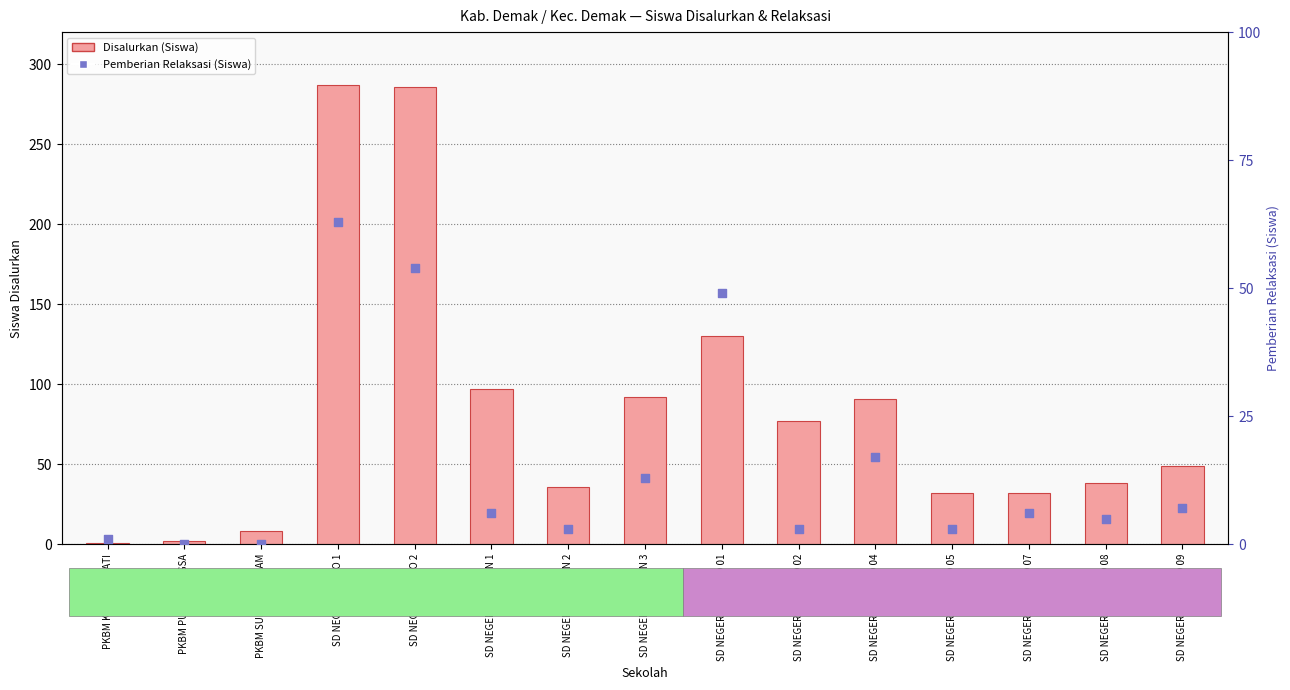

Which series reaches the minimum Y coordinate?

Pemberian Relaksasi (Siswa)